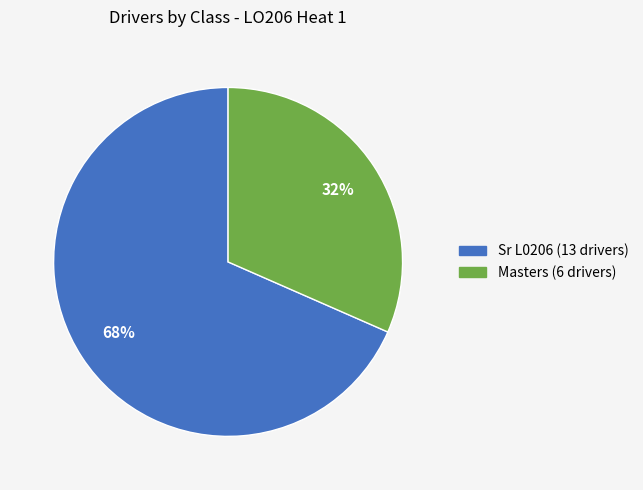

To the nearest percent, what is the combined percentage of Masters and Sr L0206?

100%